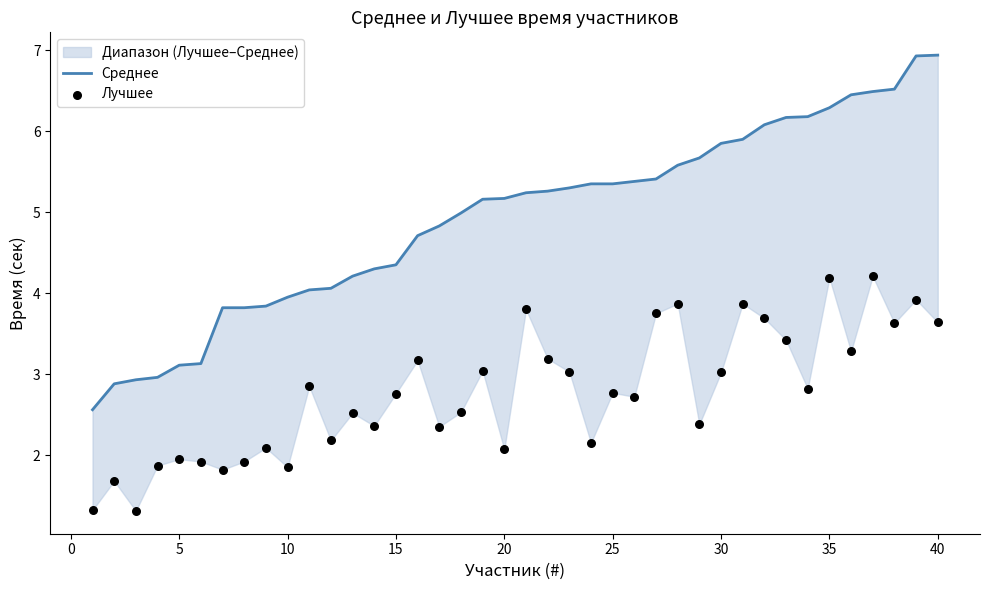

Which series reaches the maximum Y coordinate?

Среднее